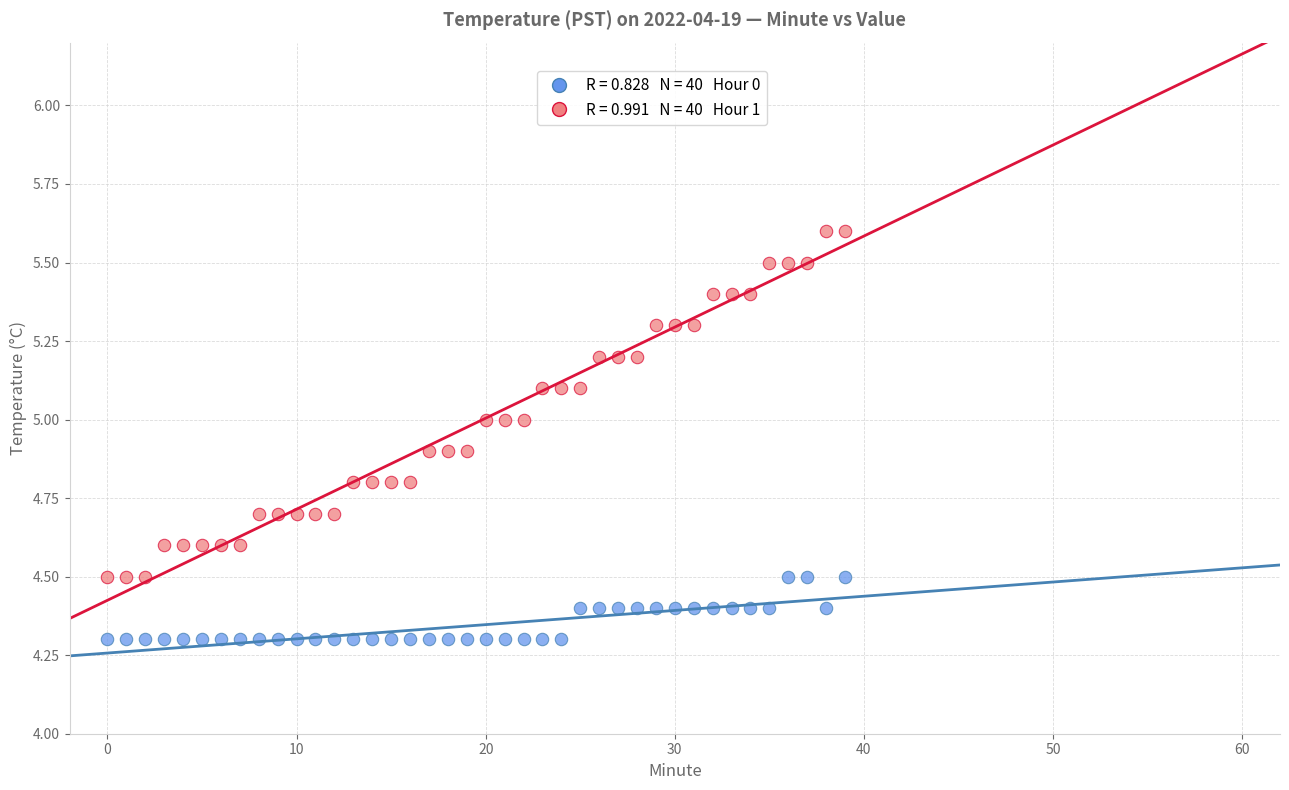

Across all data points, what is the range of Y values (max minus min)?

1.3